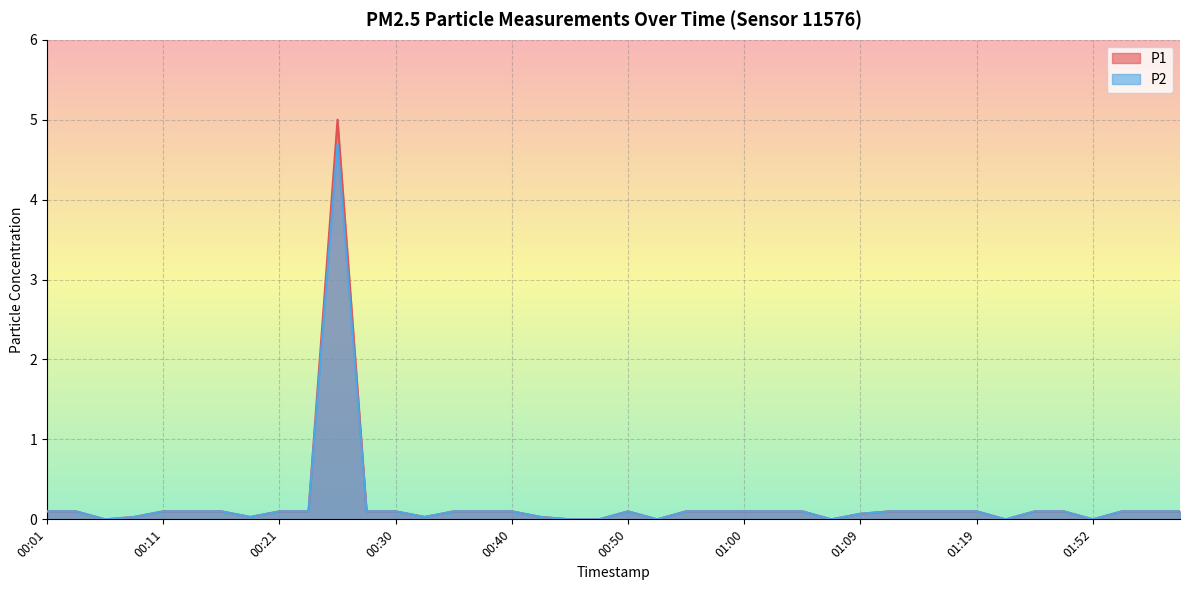

Rank the categories by P2 value from lowest to highest.

00:06, 00:45, 00:47, 00:52, 01:07, 01:38, 01:52, 00:08, 00:18, 00:33, 00:42, 01:09, 00:01, 00:04, 00:11, 00:13, 00:16, 00:21, 00:23, 00:28, 00:30, 00:35, 00:38, 00:40, 00:50, 00:55, 00:57, 01:00, 01:02, 01:04, 01:12, 01:14, 01:17, 01:19, 01:47, 01:49, 01:54, 01:57, 01:59, 00:25